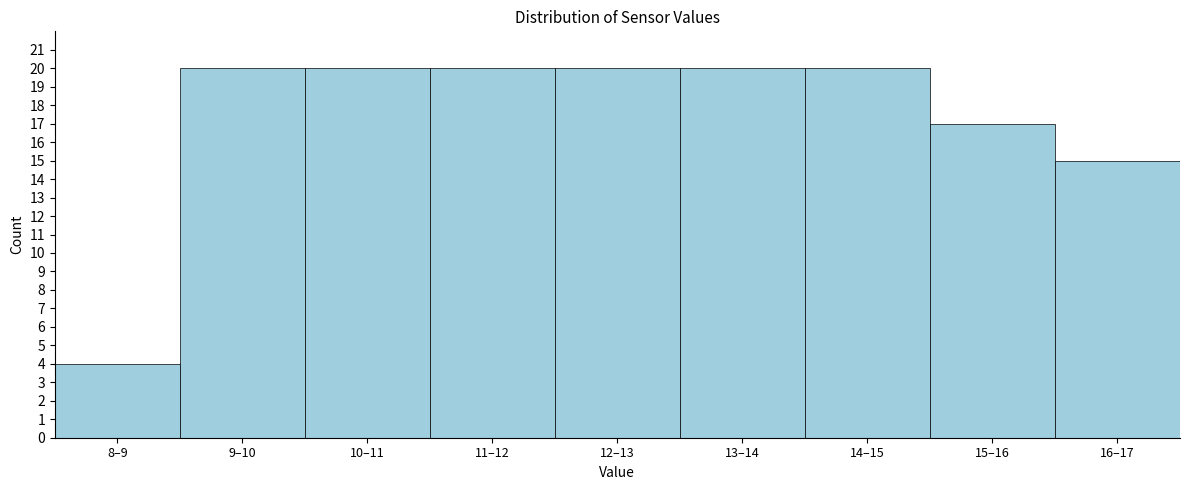

Reading right to left, transcribe all the data shown in this chart.

16–17=15	15–16=17	14–15=20	13–14=20	12–13=20	11–12=20	10–11=20	9–10=20	8–9=4